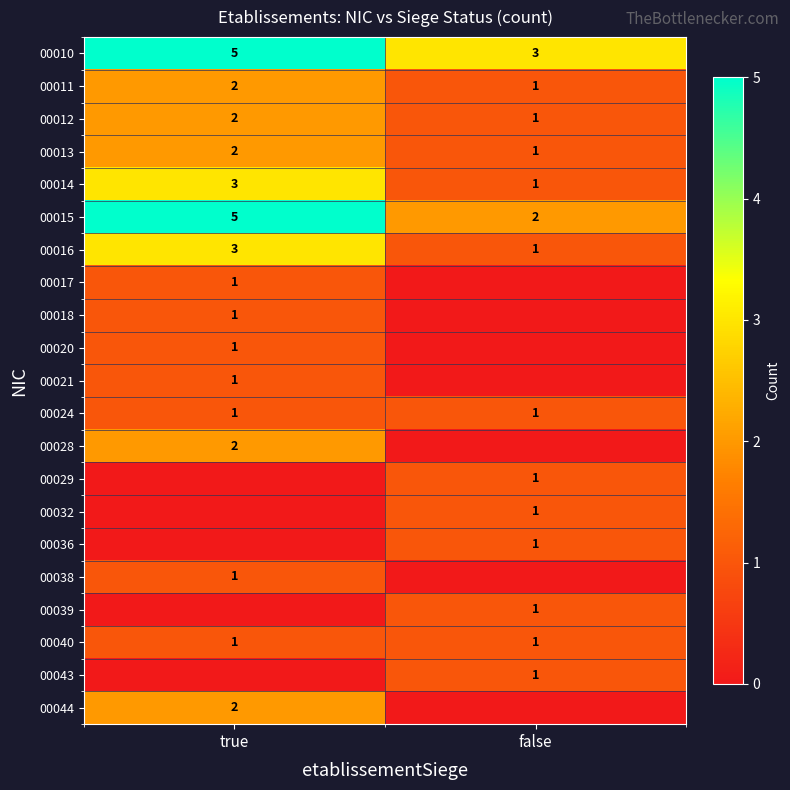

How many 00016 values are between 1 and 3?

2